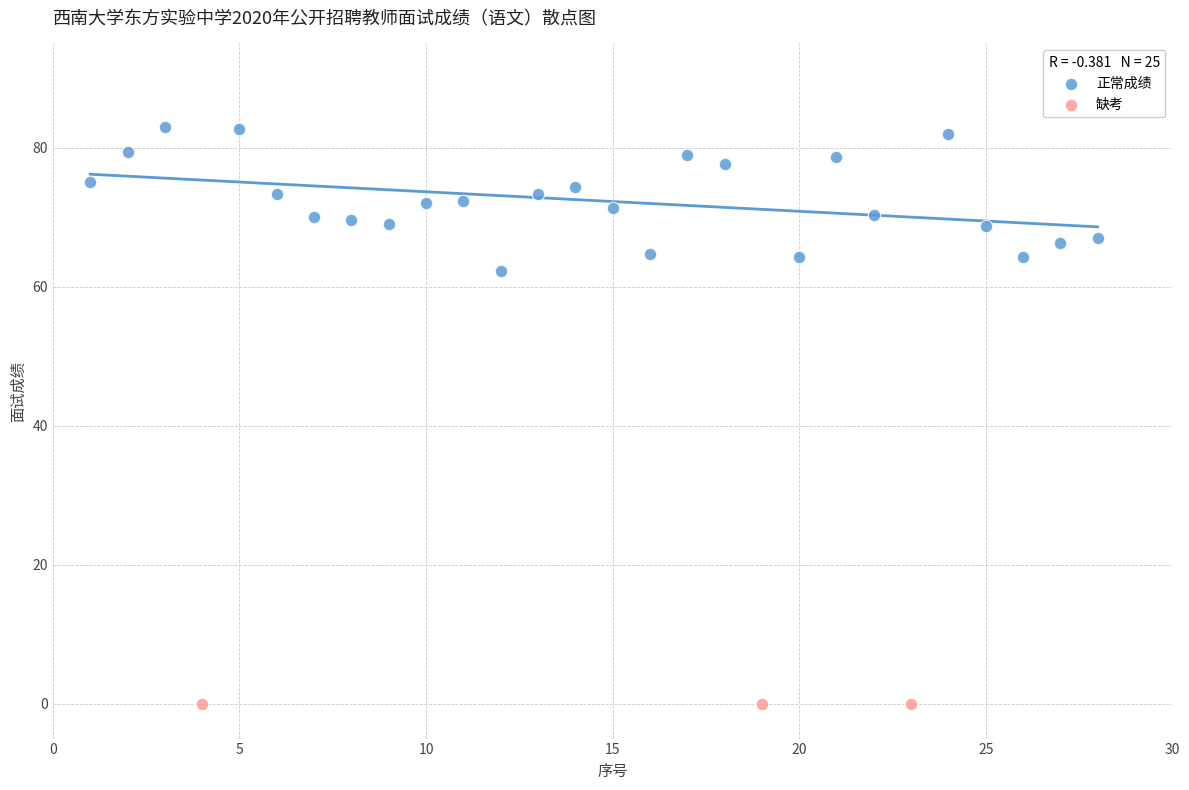

Which series reaches the maximum Y coordinate?

正常成绩